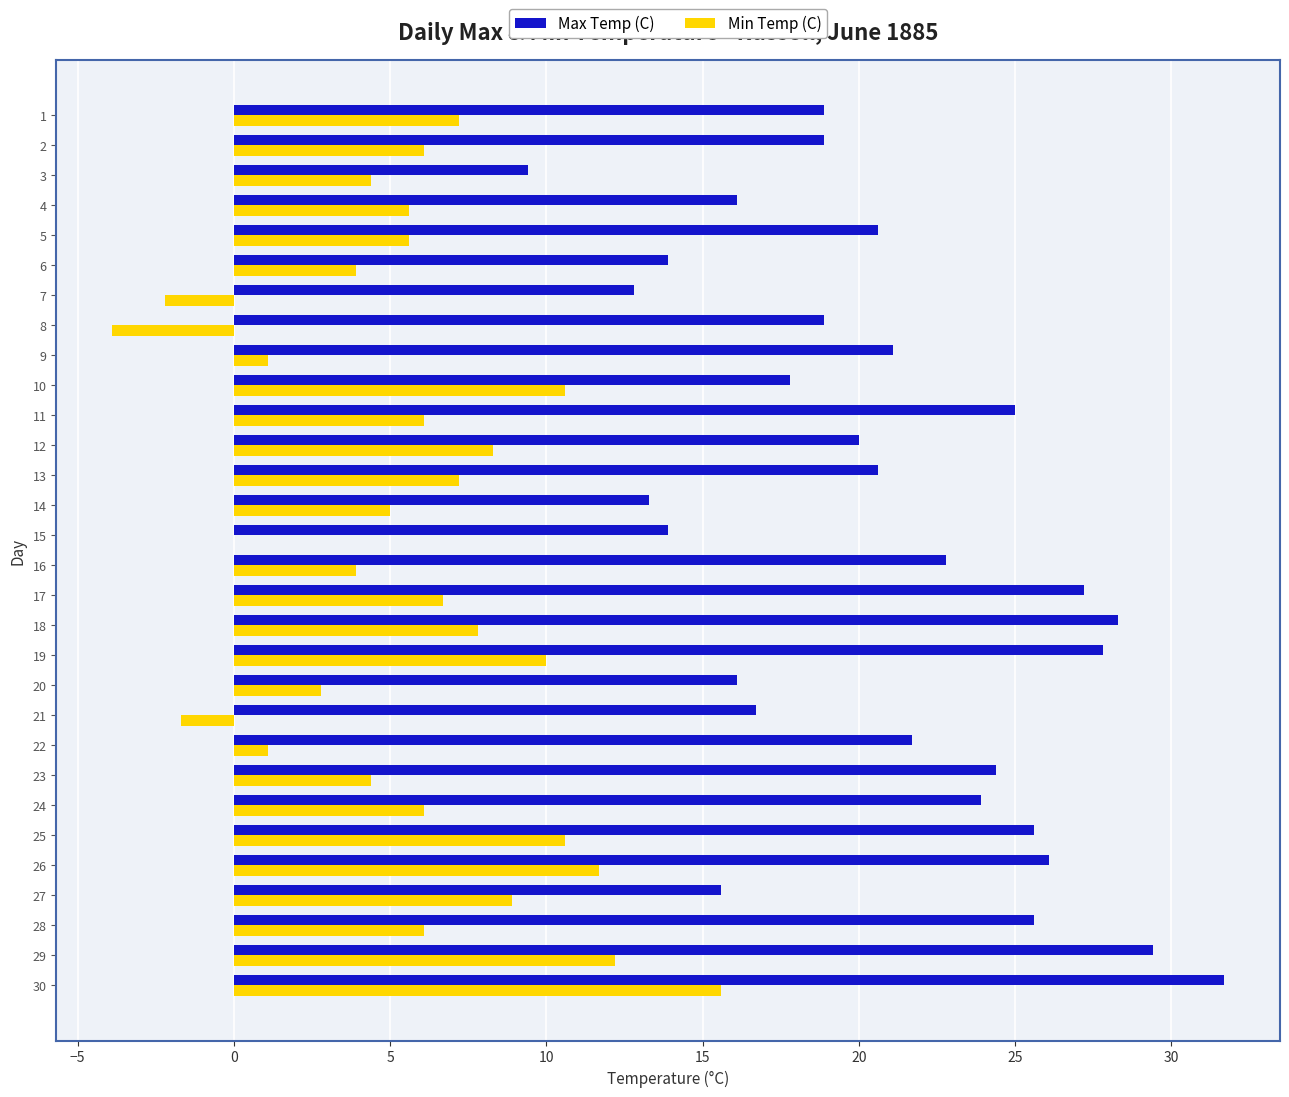

What is the sum of the Min Temp (C) values at 4 and 30?

21.2